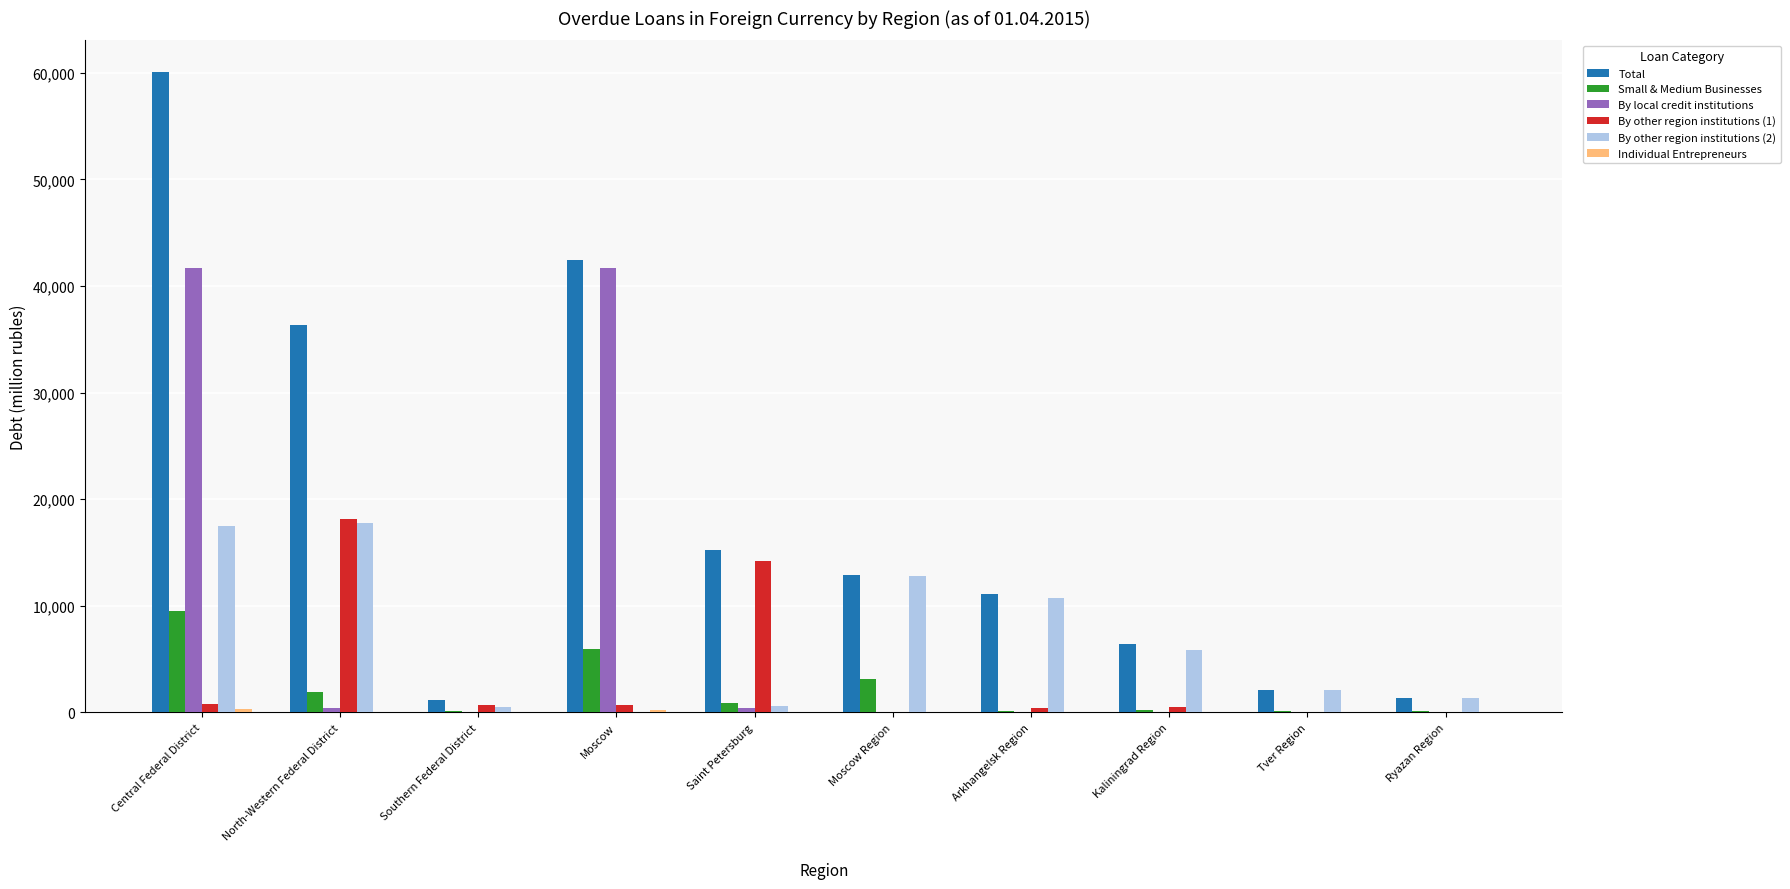

Which series has the largest total across all categories?

Total